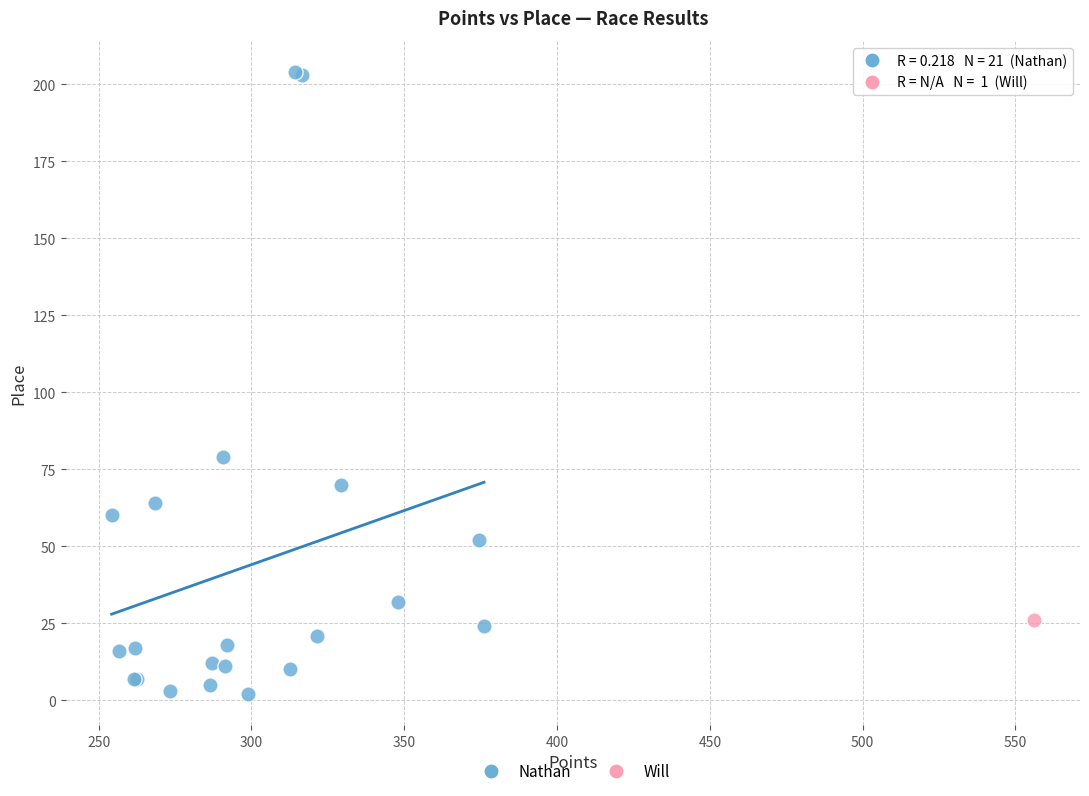

What are all the series names shown in the legend?

Nathan, Will